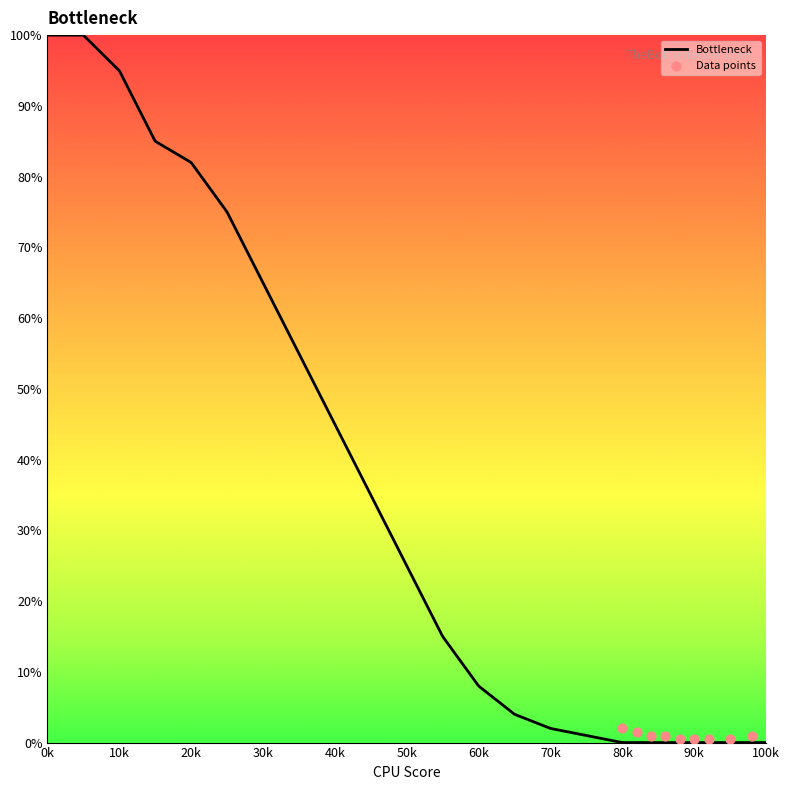

Approximately how many times larger is the value at 25 compared to 30?

1.2